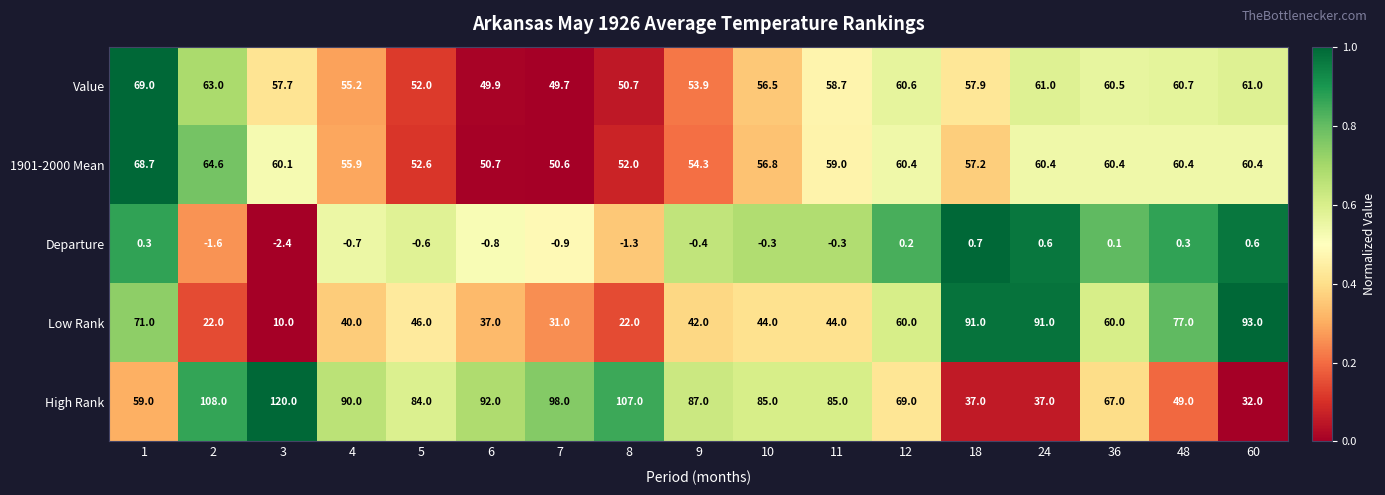

At 10, list the series in order from smallest to largest.

Departure, Low Rank, Value, 1901-2000 Mean, High Rank